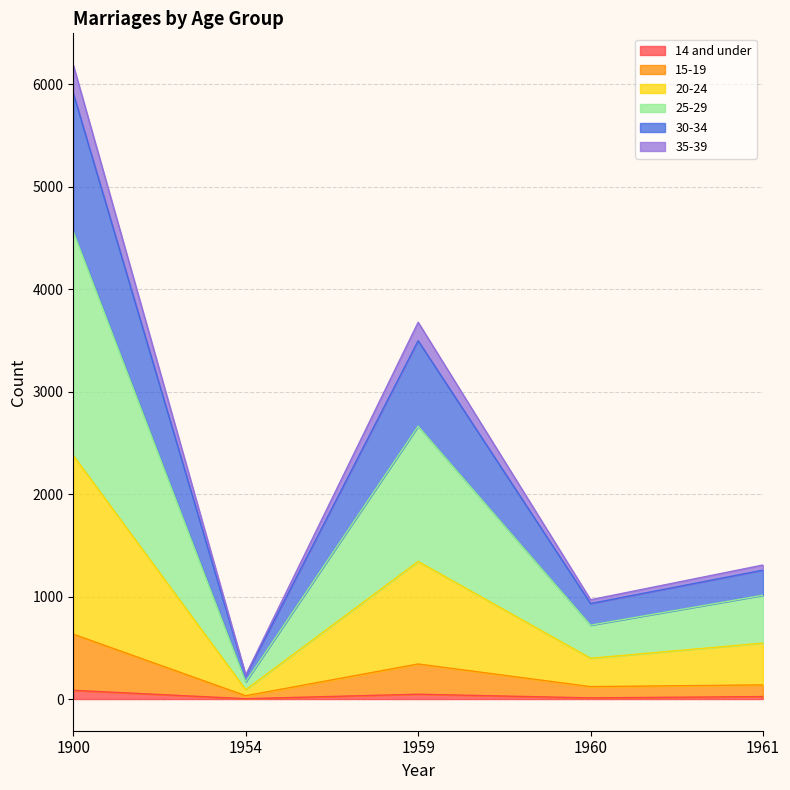

True or false: 25-29 has a value of 939 at 1959.

False